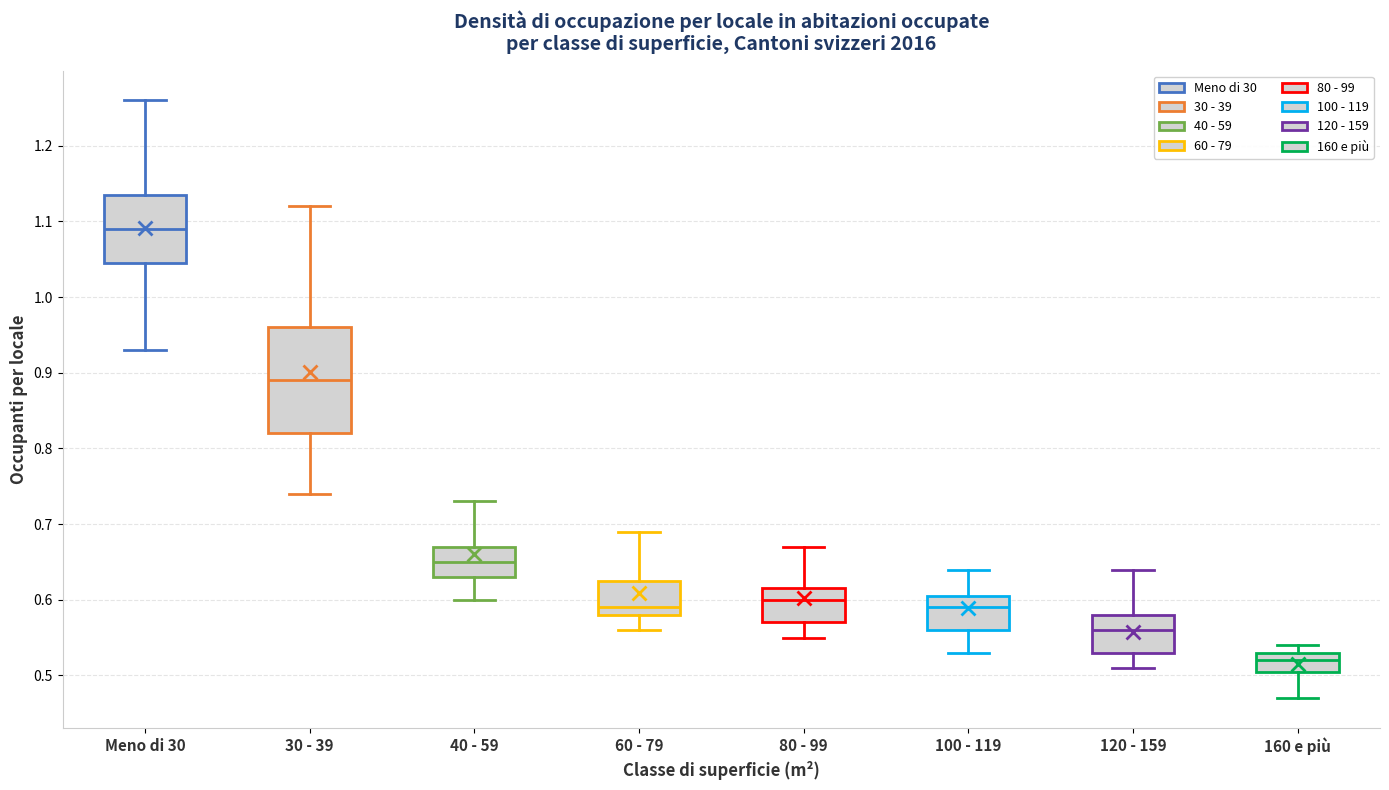

Reading left to right, transcribe this box plot: for each box, give where its median line is, the range the box spans, and where its two whiskers end, as read against the y-axis. The values are not printed on the chart, so give them approximately, as read against the axis.

Meno di 30: median 1.09, box 1.05 to 1.14, whiskers 0.93 to 1.26
30 - 39: median 0.89, box 0.82 to 0.96, whiskers 0.74 to 1.12
40 - 59: median 0.65, box 0.63 to 0.67, whiskers 0.60 to 0.73
60 - 79: median 0.59, box 0.58 to 0.63, whiskers 0.56 to 0.69
80 - 99: median 0.60, box 0.57 to 0.62, whiskers 0.55 to 0.67
100 - 119: median 0.59, box 0.56 to 0.61, whiskers 0.53 to 0.64
120 - 159: median 0.56, box 0.53 to 0.58, whiskers 0.51 to 0.64
160 e più: median 0.52, box 0.51 to 0.53, whiskers 0.47 to 0.54